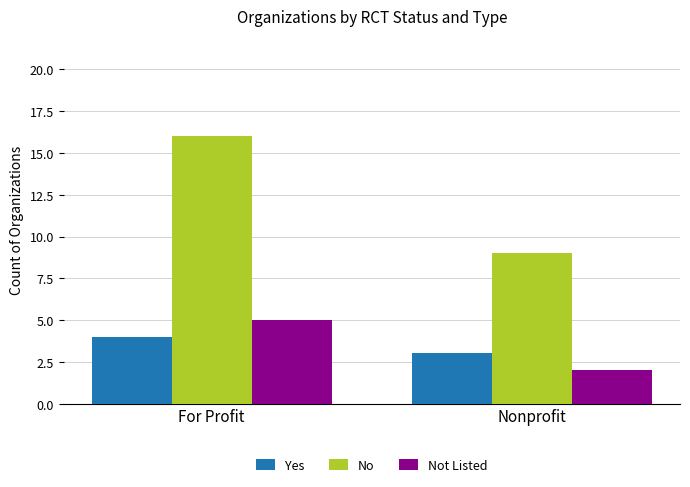

At which label does No reach its peak?

For Profit